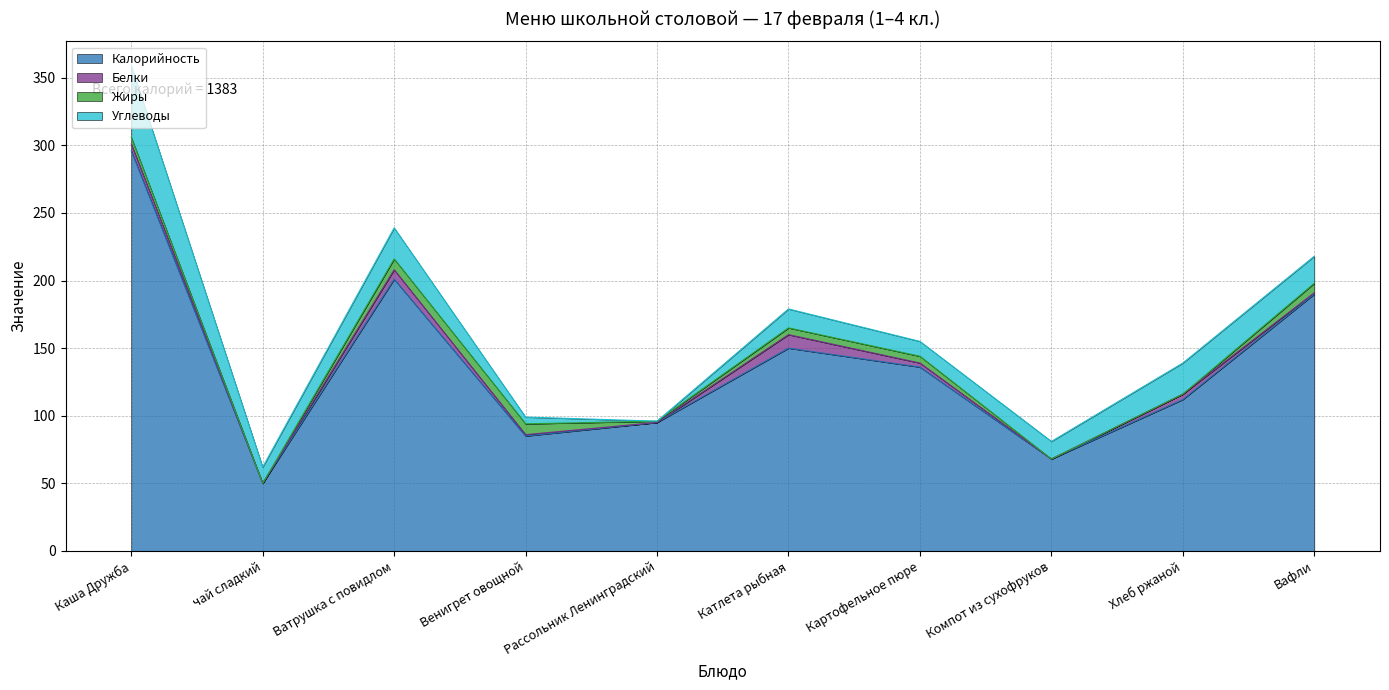

What is the label of the 4th point from the left?

Венигрет овощной